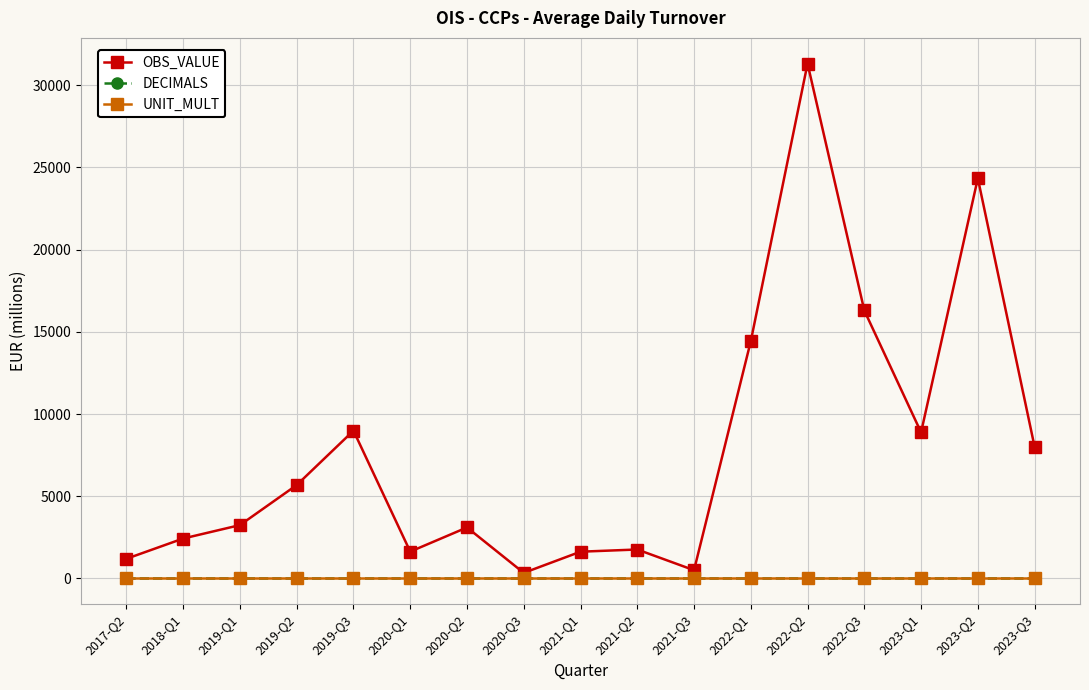

How many interior local peaks does the OBS_VALUE series have?

5